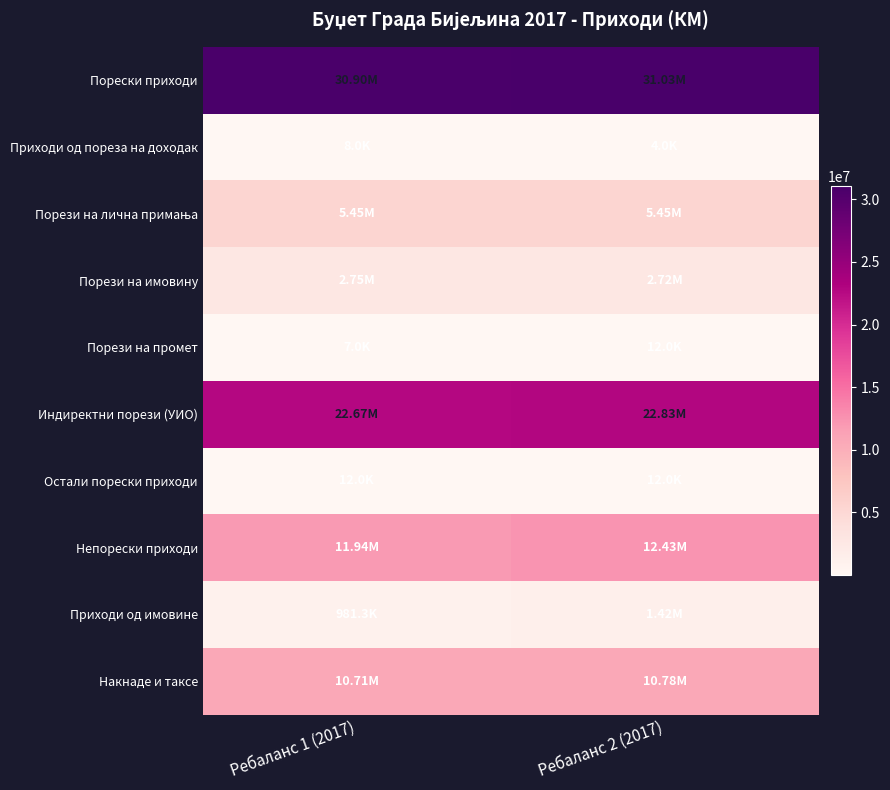

At which category is the sum across all series the highest?

Ребаланс 2 (2017)